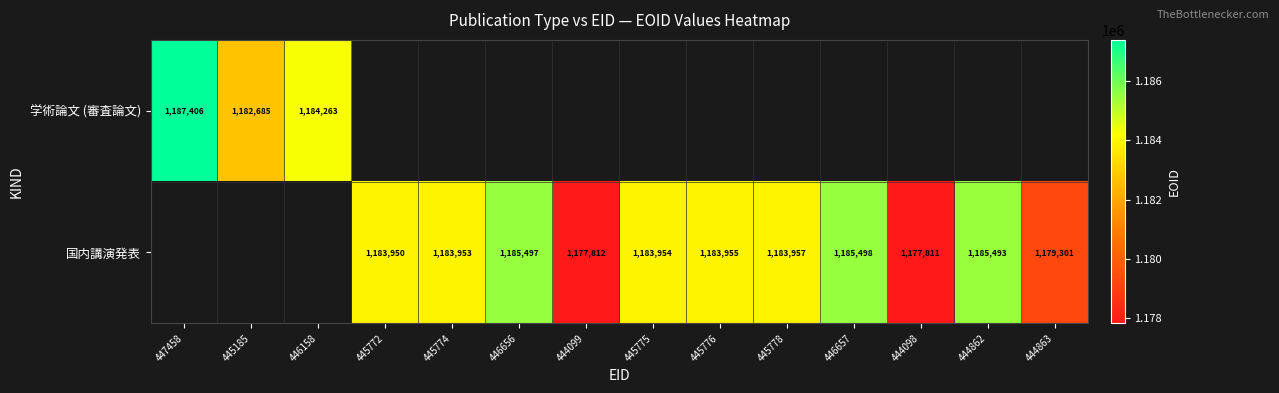

The 国内講演発表 series shows 1177811 at 444098. True or false?

True